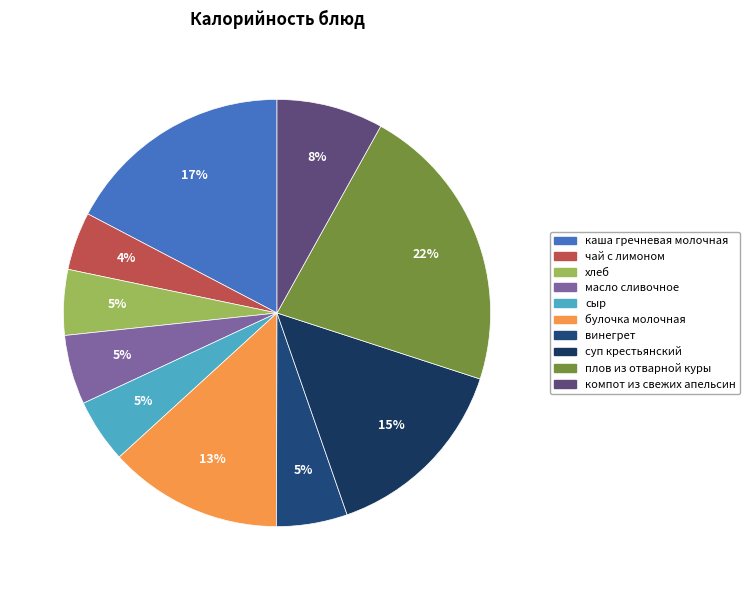

To the nearest percent, what percentage of the pie is масло сливочное?

5%